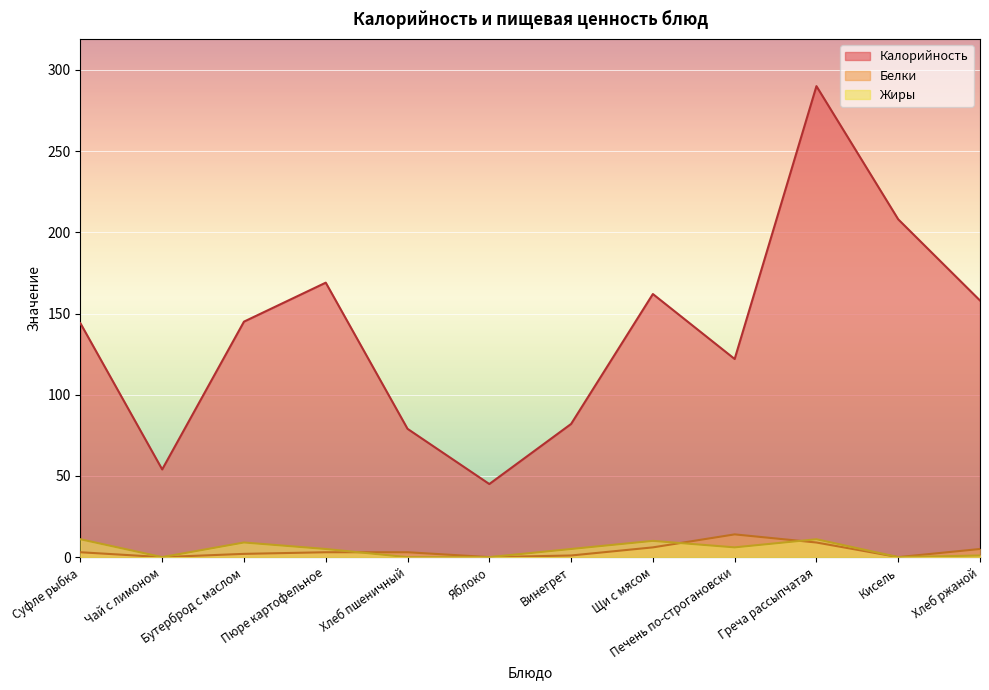

How many interior local valleys does the Жиры series have?

3